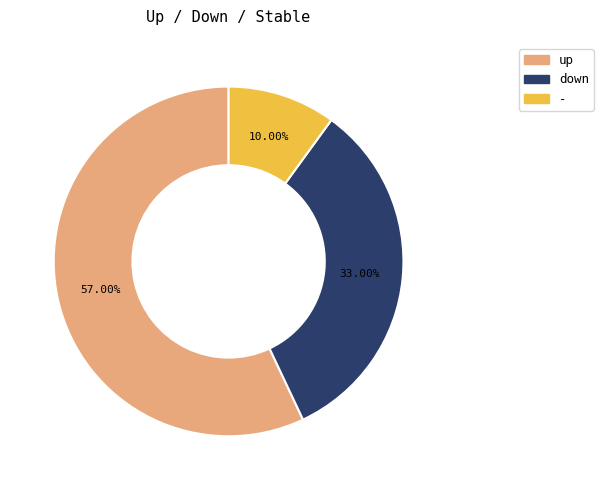

To the nearest percent, what portion does down represent?

33%